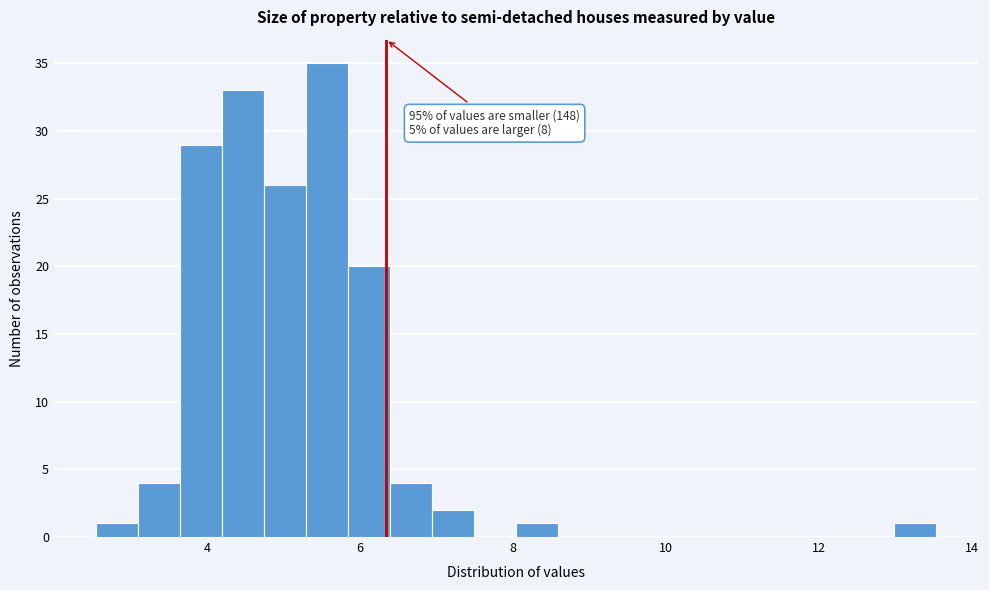

Read against the x-axis, roughly where is the centre of the tallest bar?

5.6